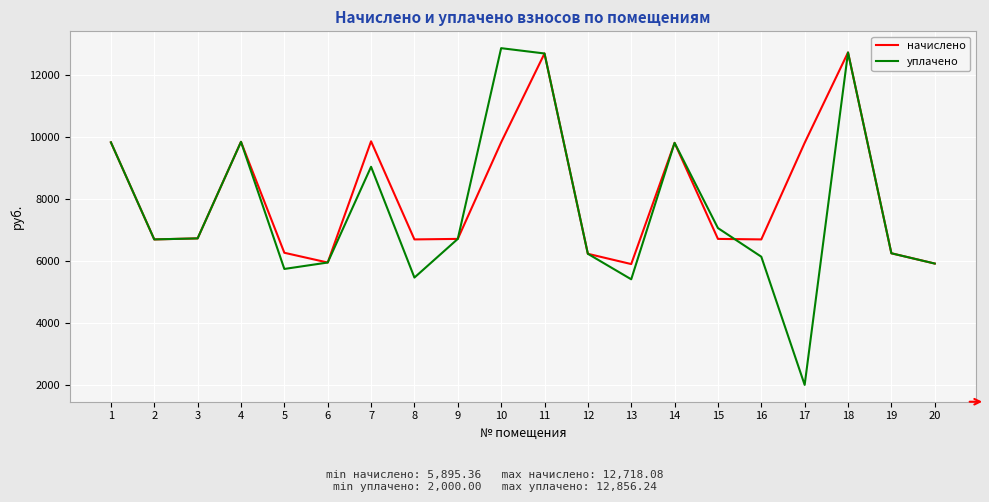

What are all the series names shown in the legend?

начислено, уплачено